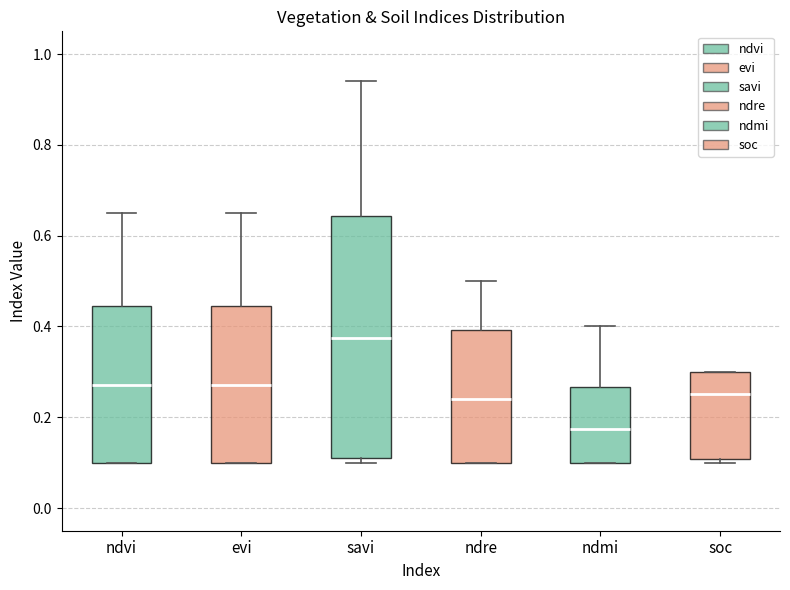

Reading left to right, transcribe this box plot: for each box, give where its median line is, the range the box spans, and where its two whiskers end, as read against the y-axis. The values are not printed on the chart, so give them approximately, as read against the axis.

ndvi: median 0.28, box 0.10 to 0.44, whiskers 0.10 to 0.66
evi: median 0.28, box 0.10 to 0.44, whiskers 0.10 to 0.66
savi: median 0.38, box 0.12 to 0.64, whiskers 0.10 to 0.94
ndre: median 0.24, box 0.10 to 0.40, whiskers 0.10 to 0.50
ndmi: median 0.18, box 0.10 to 0.26, whiskers 0.10 to 0.40
soc: median 0.26, box 0.10 to 0.30, whiskers 0.10 (just below the box's lower edge) to 0.30